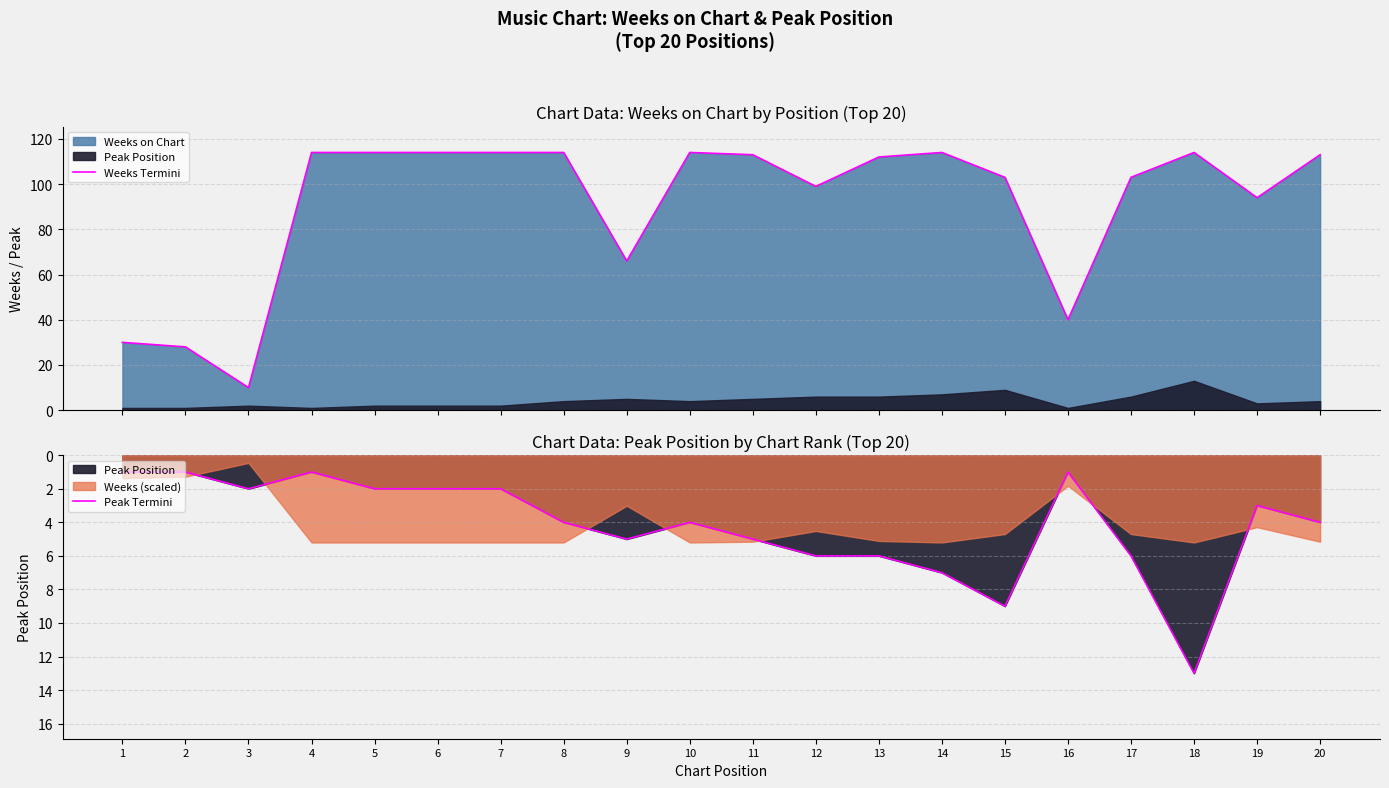

What is the value of the Peak Termini point at the 2nd from the left?

1